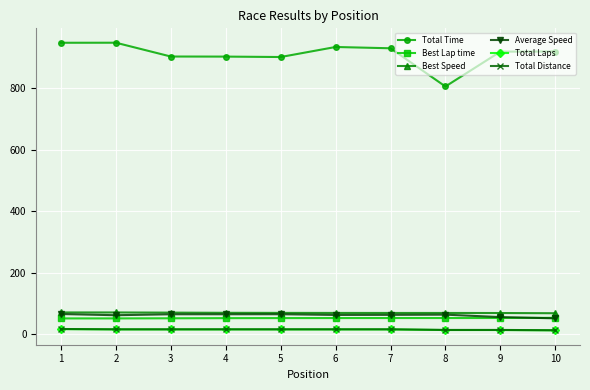

How many values in the Average Speed series are below 63?

3